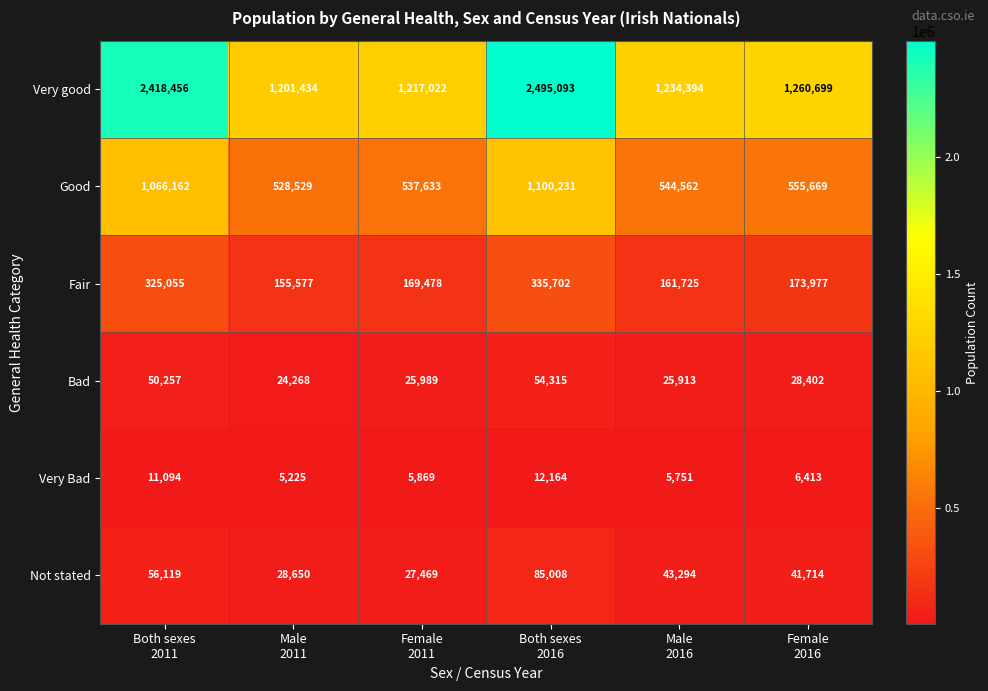

Which series changed the most between Both sexes
2011 and Female
2016?

Very good